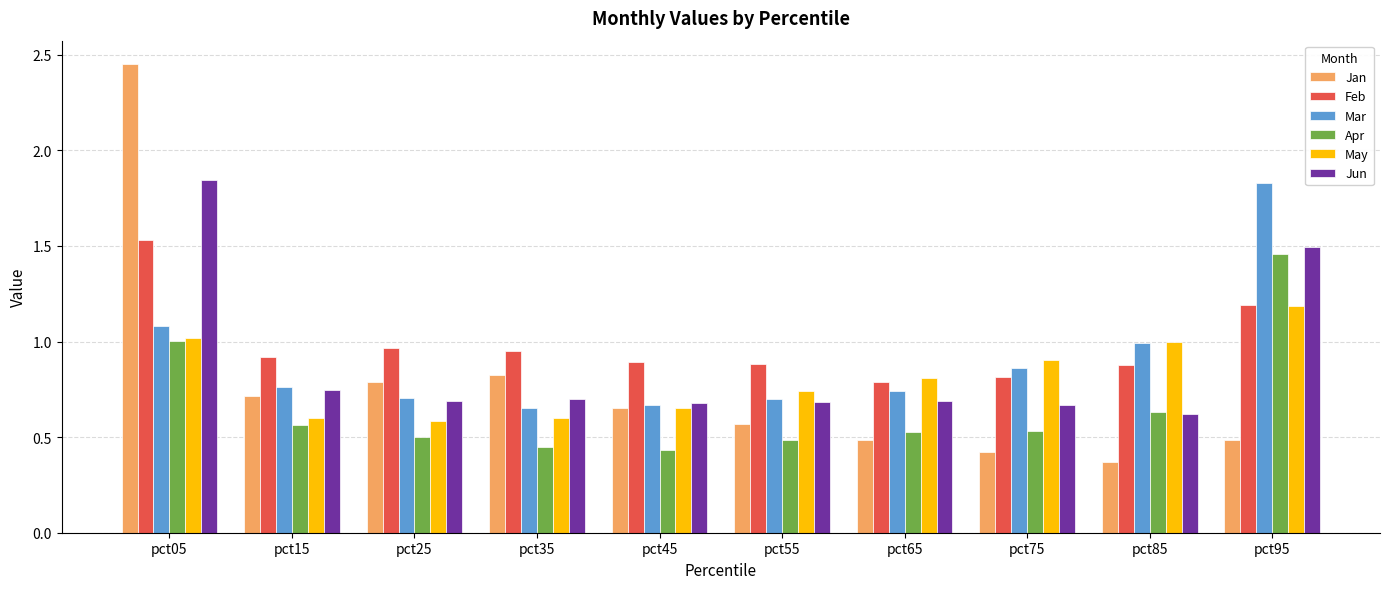

Are the bars horizontal?

No